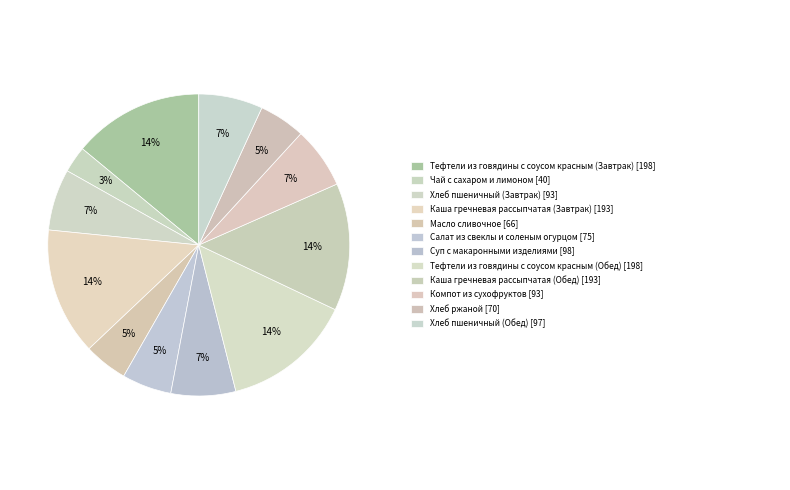

To the nearest percent, what is the difference between the largest and smallest slice percentages?

11%